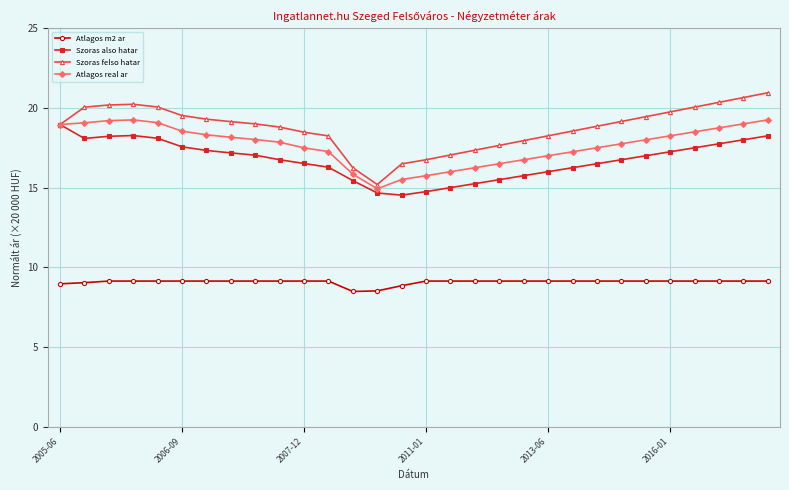

What is the smallest value displayed?

8.5